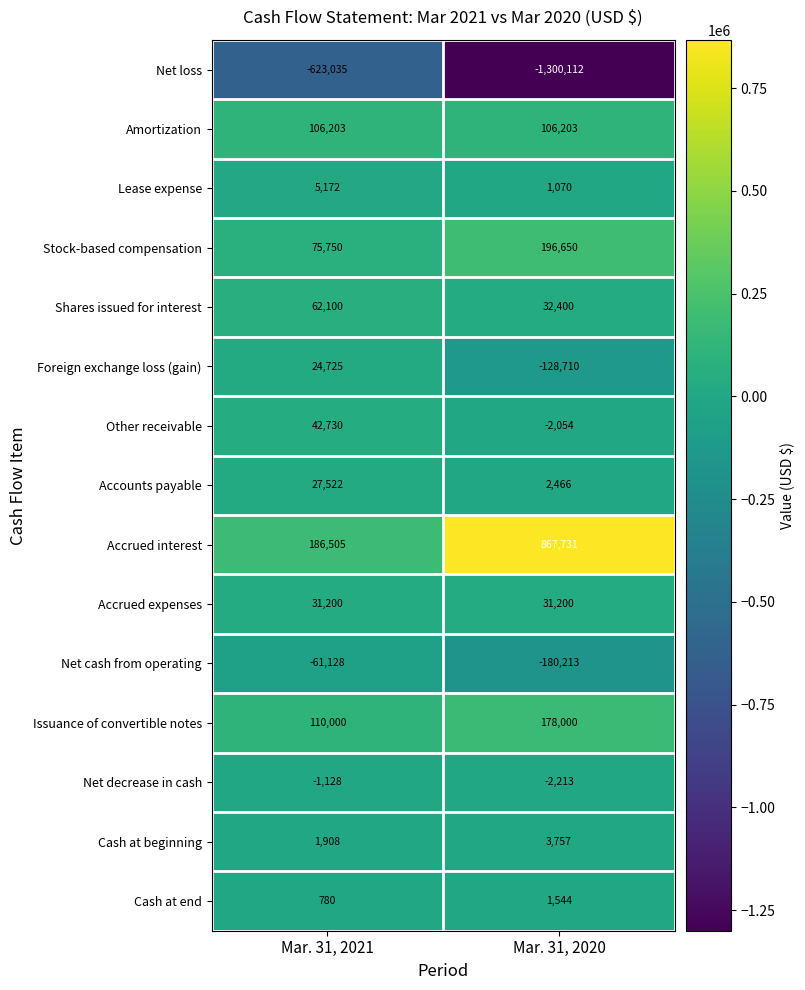

The value of Accounts payable at Mar. 31, 2021 is 6653. True or false?

False